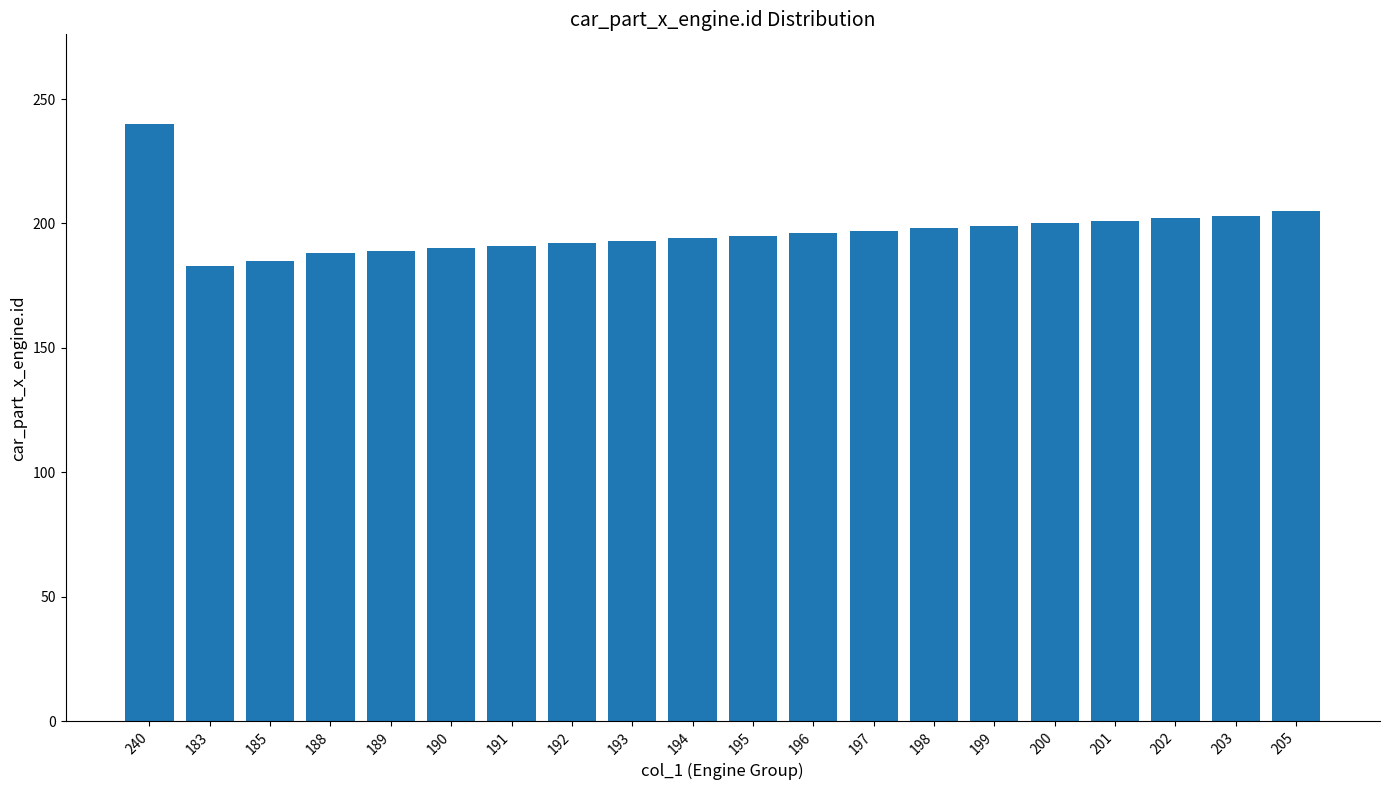

What is the label of the 15th bar from the left?

199